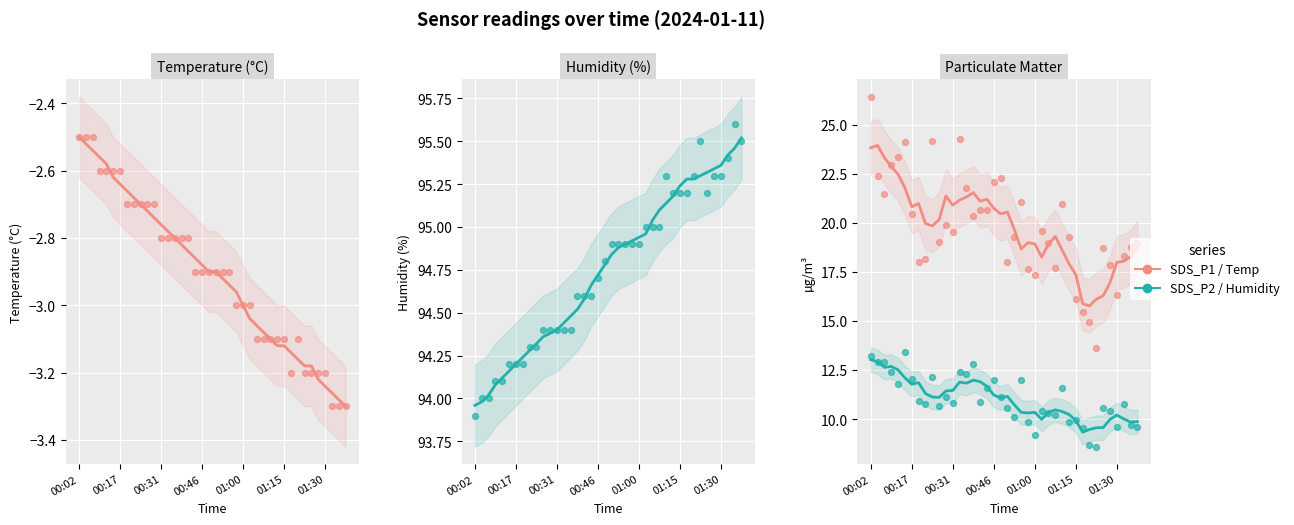

Which series has the largest total across all categories?

Humidity